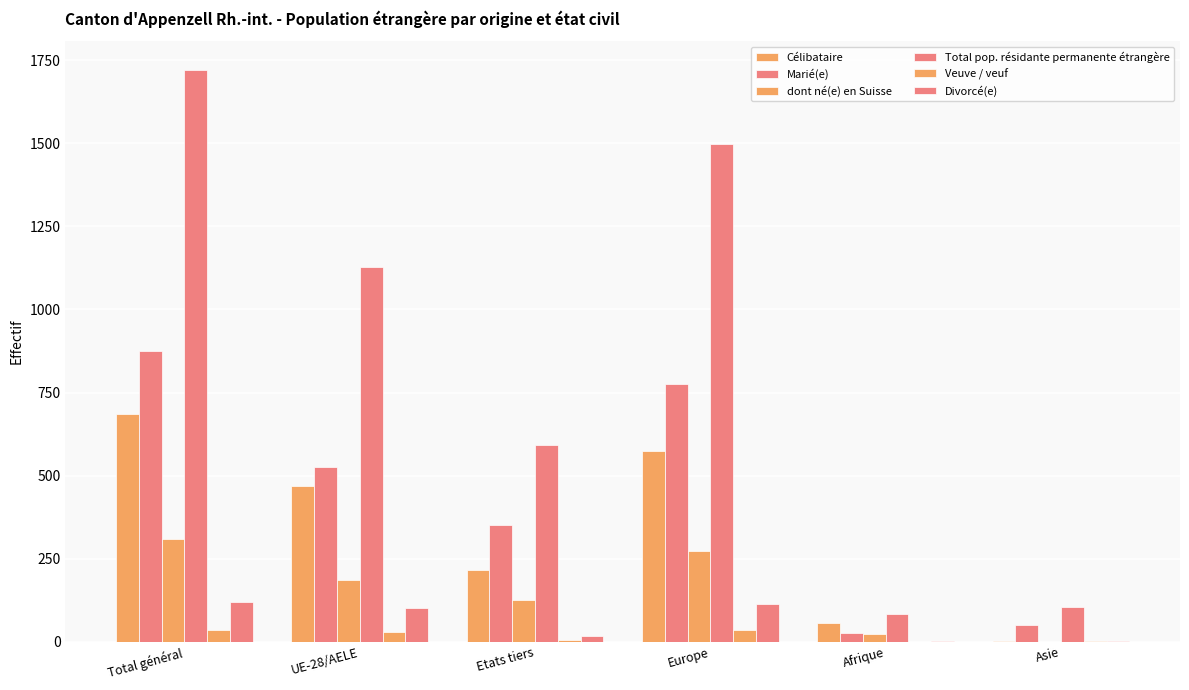

What is the average value of the Total pop. résidante permanente étrangère series?

855